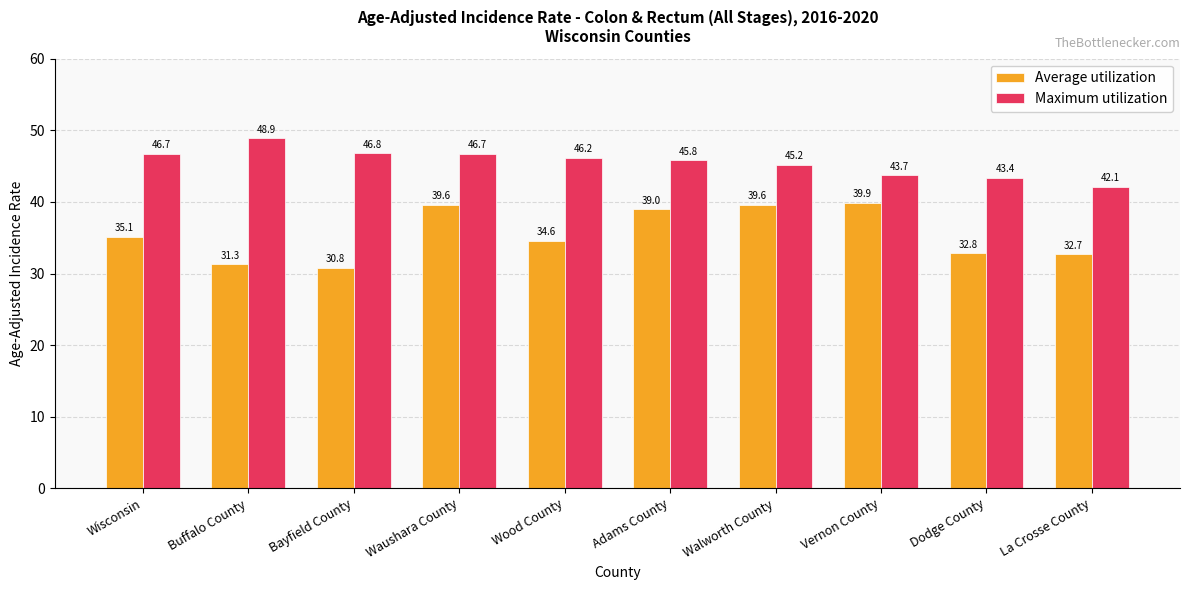

Are the bars grouped side by side (vs. stacked)?

Yes